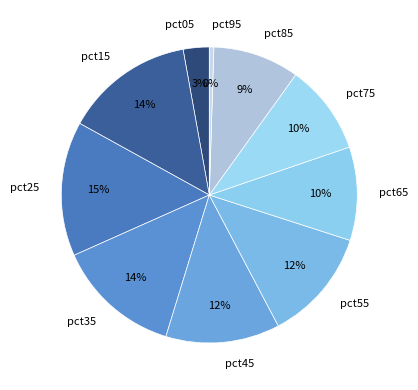

Is there a majority slice in this chart?

No